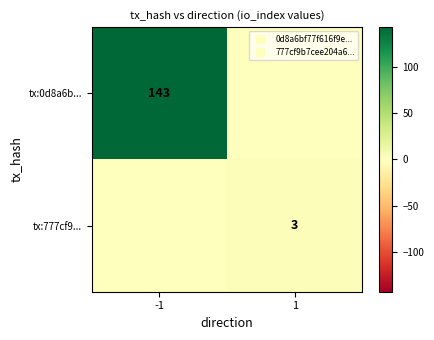

How many values in the tx:0d8a6b... series are below 143?

1